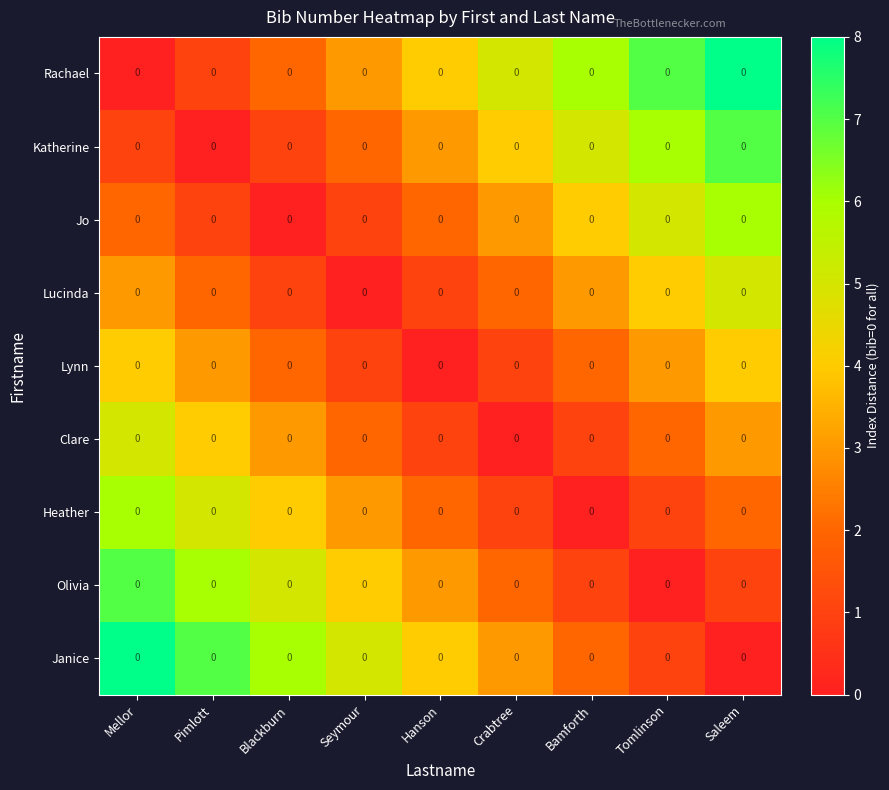

What is the difference between the Rachael values at Blackburn and Saleem?

6